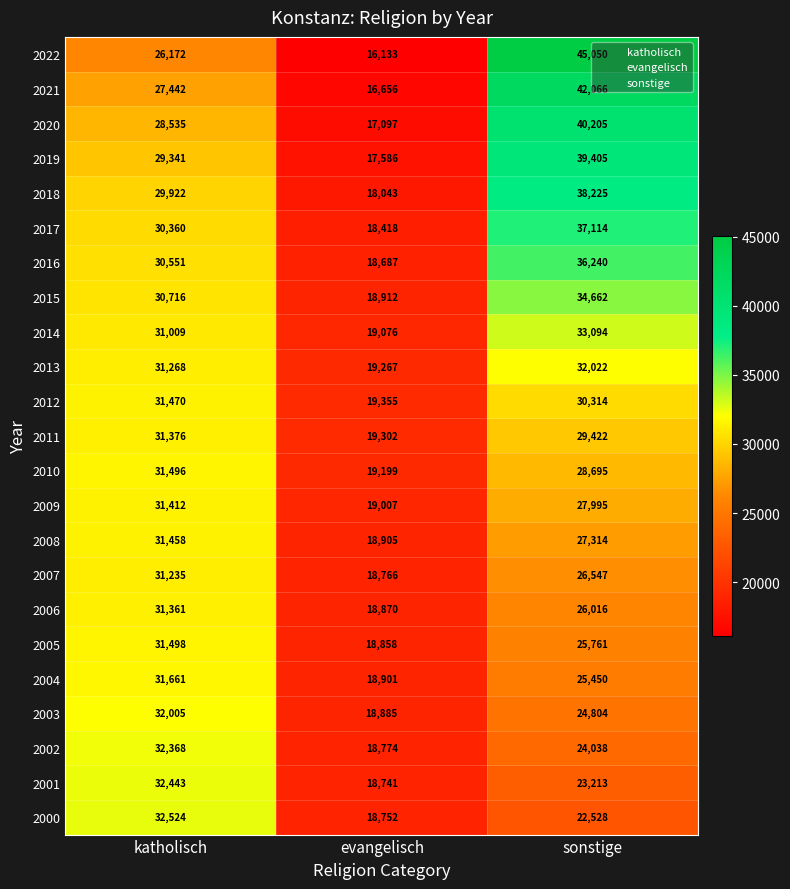

What is the approximate value of 2016 at katholisch, to the nearest 10?

30550